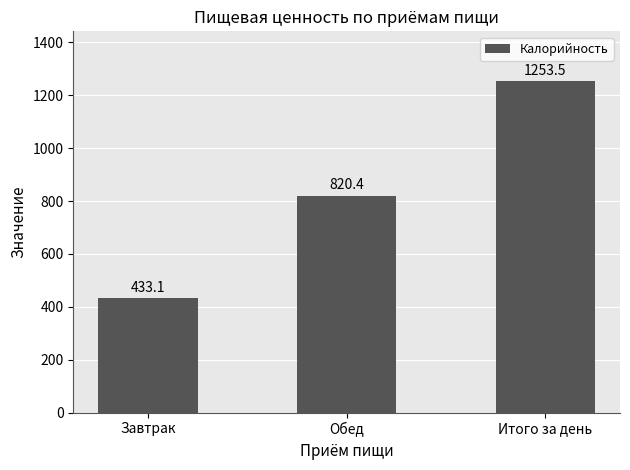

Which label corresponds to the smallest value in the chart?

Завтрак